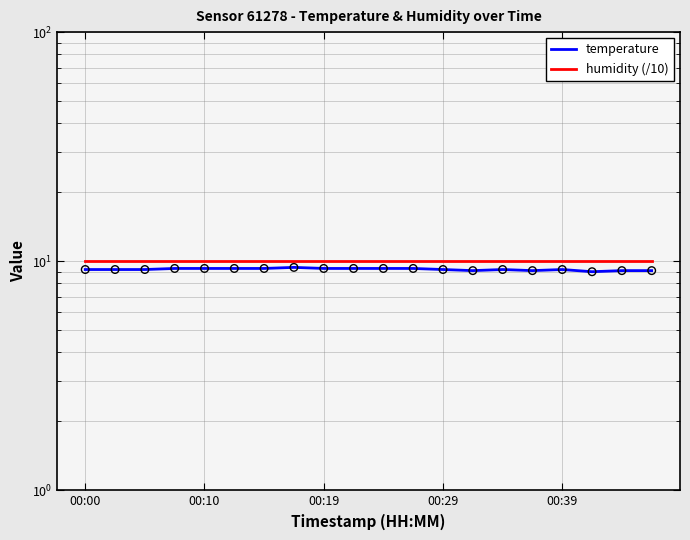

Which series reaches the minimum Y coordinate?

temperature